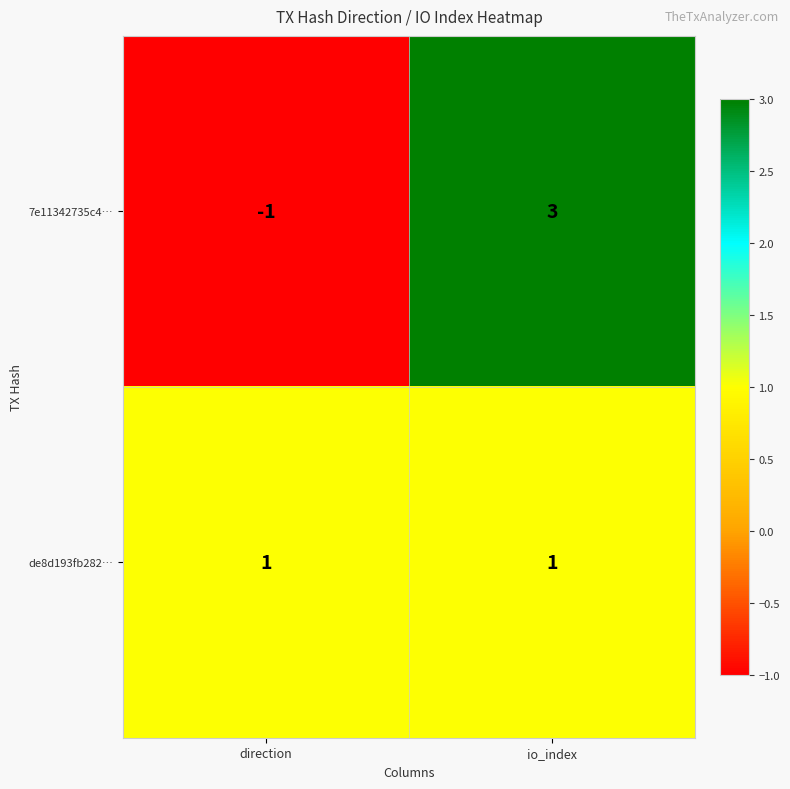

Is the value of 7e11342735c4… at io_index greater than the value of de8d193fb282… at io_index?

Yes